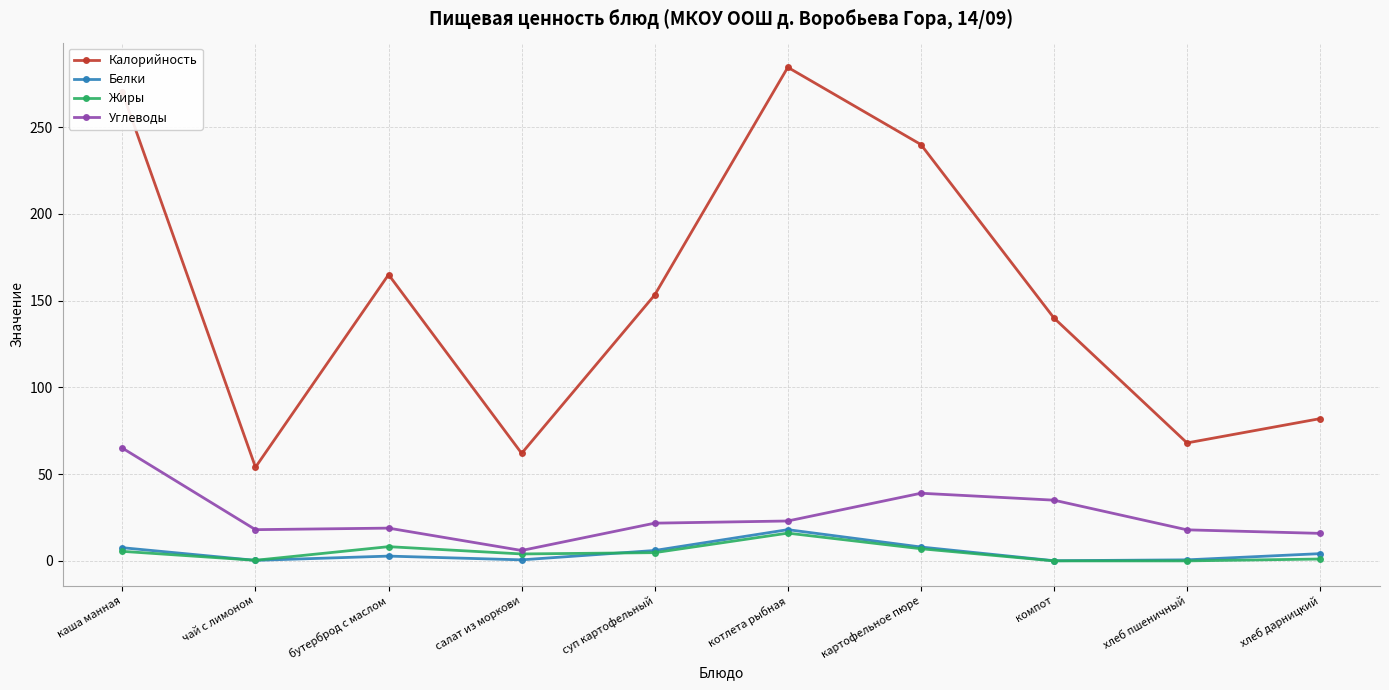

Is the value of Углеводы at бутерброд с маслом greater than the value of Белки at хлеб пшеничный?

Yes